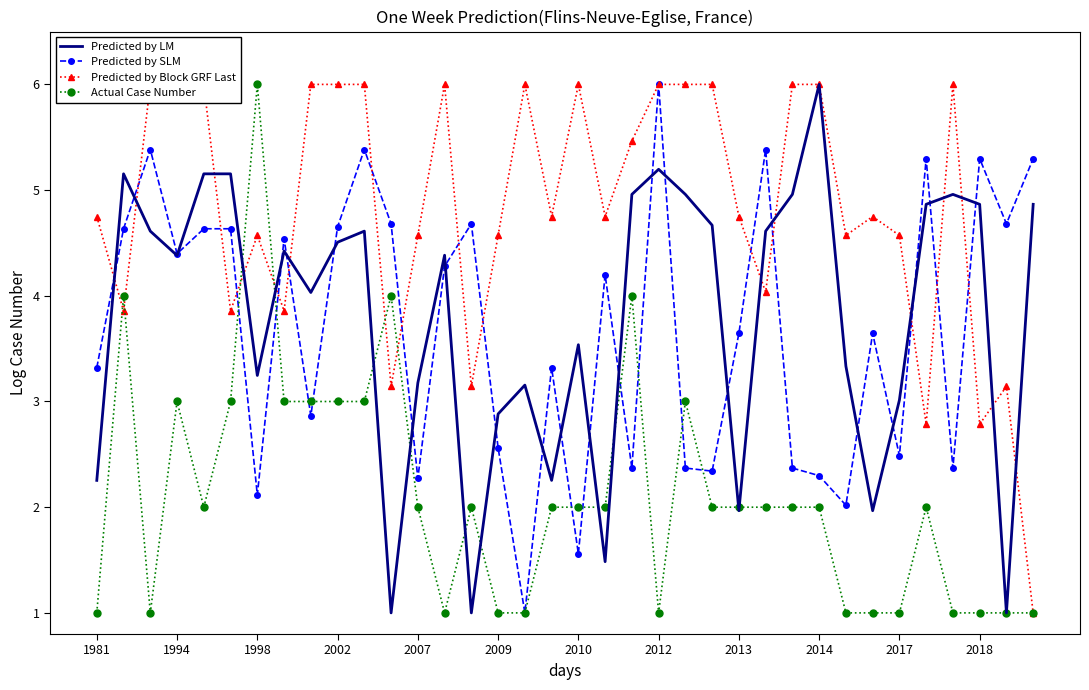

At which label is Predicted by LM closest to 3?

2017